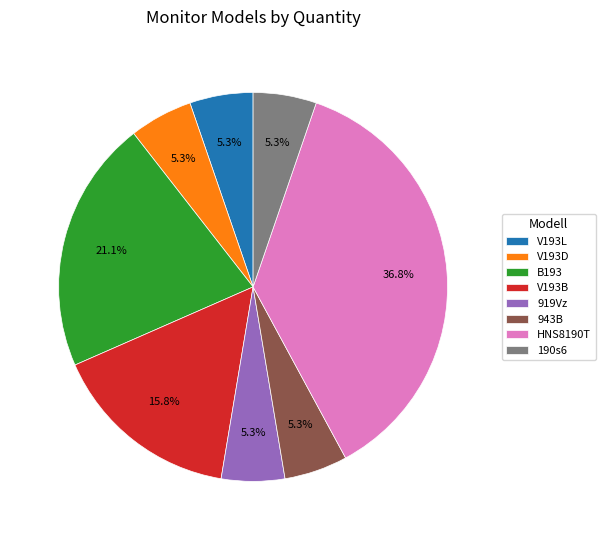

How many slices are in this pie chart?

8